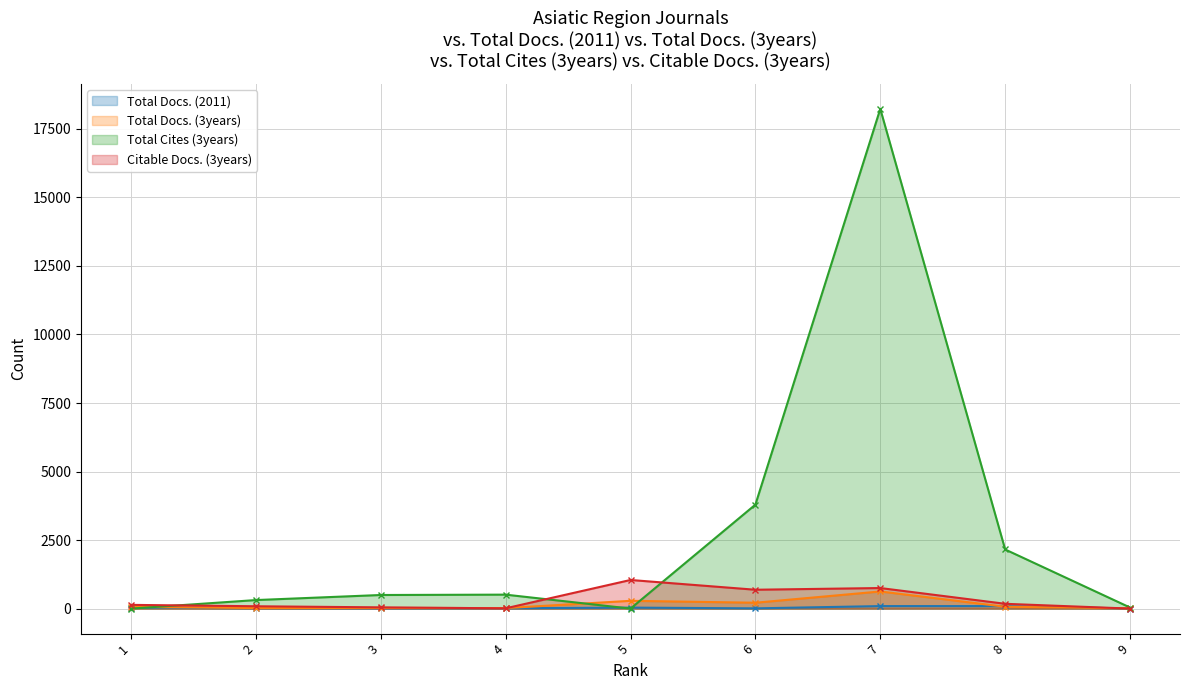

Reading left to right, extract all data points from this chart.

Total Docs. (2011): 35	14	11	12	36	9	91	91	3
Total Docs. (3years): 63	19	25	18	284	214	625	67	10
Total Cites (3years): 0	311	496	509	0	3793	18230	2157	39
Citable Docs. (3years): 136	85	45	10	1044	688	750	175	0